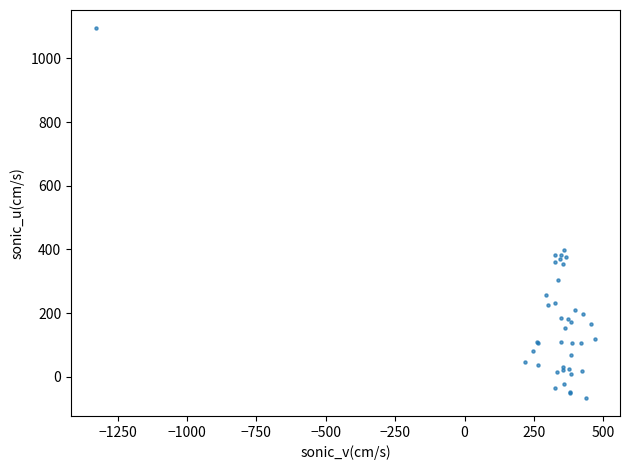

What Y value in the scatter plot is closest to 514?

399